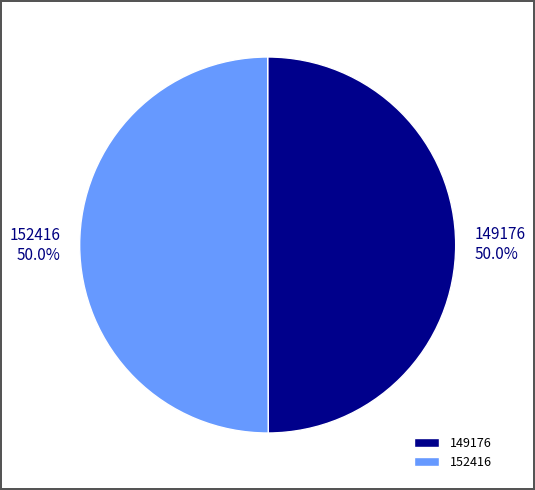

What is the ratio of the value at 149176 to the value at 152416?

1.0